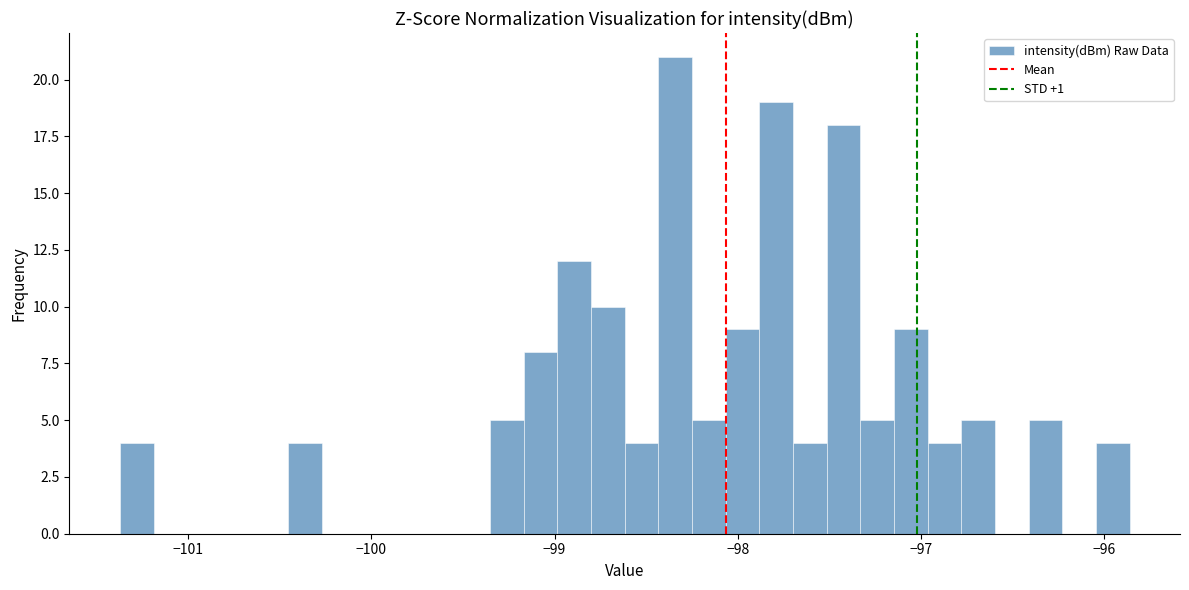

Around what value on the x-axis is the tallest bar? Give the approximate position of its centre, as read against the axis.

-98.3